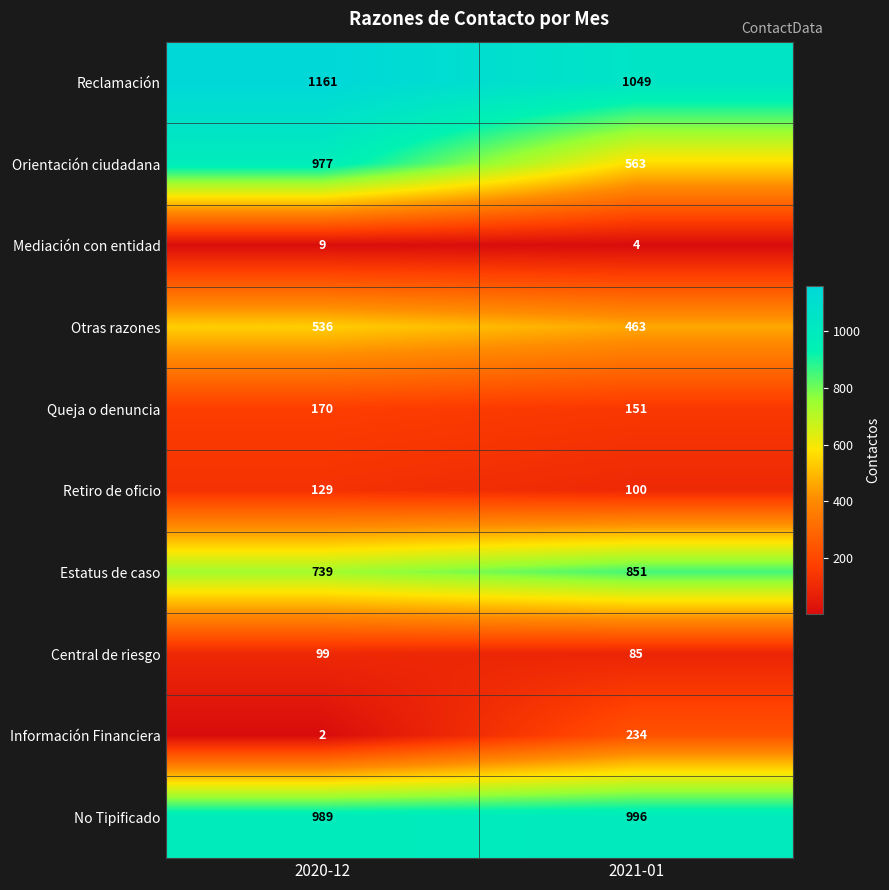

Which series has the largest total across all categories?

Reclamación